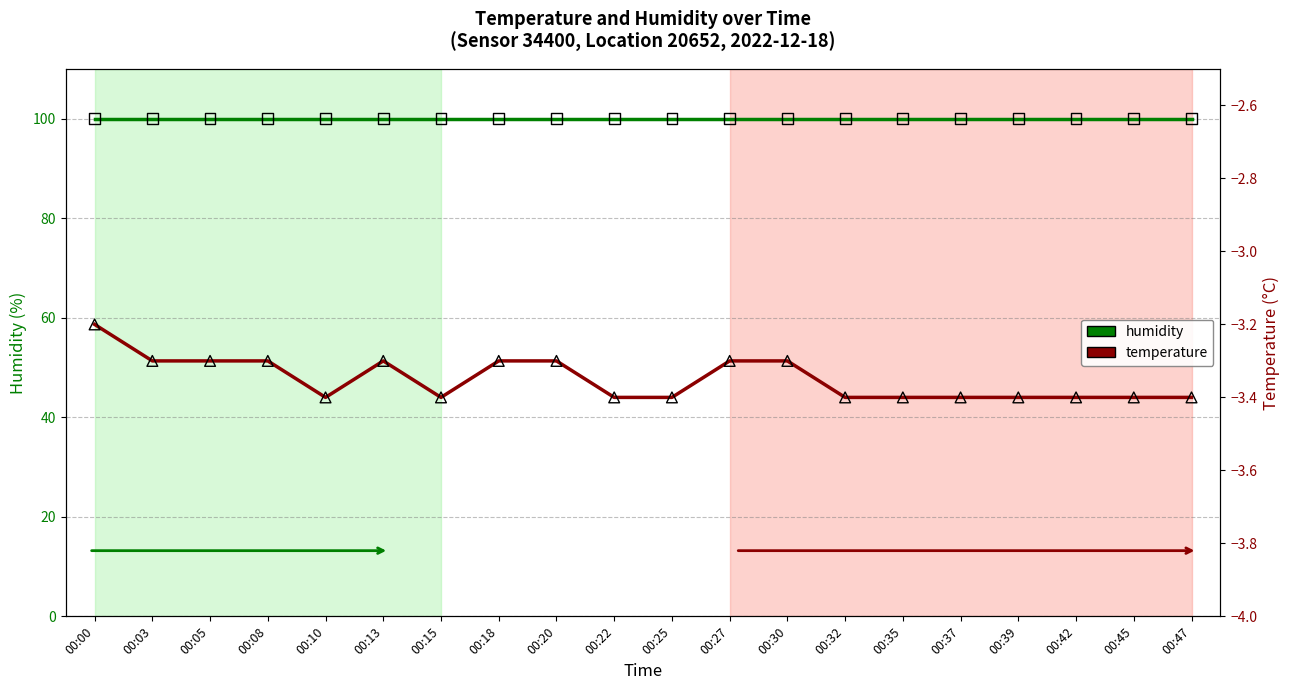

Which series has the largest total across all categories?

humidity